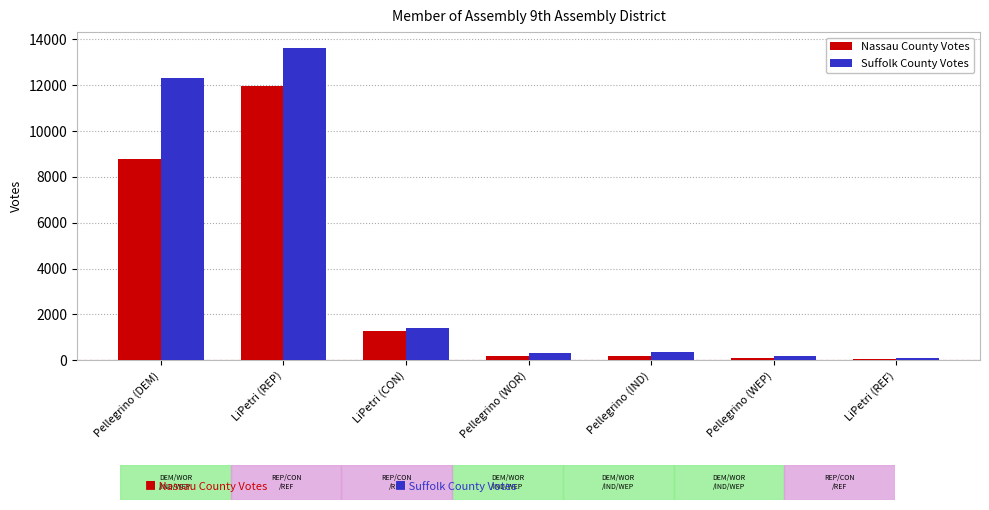

What position from the left is Pellegrino (WEP)?

6